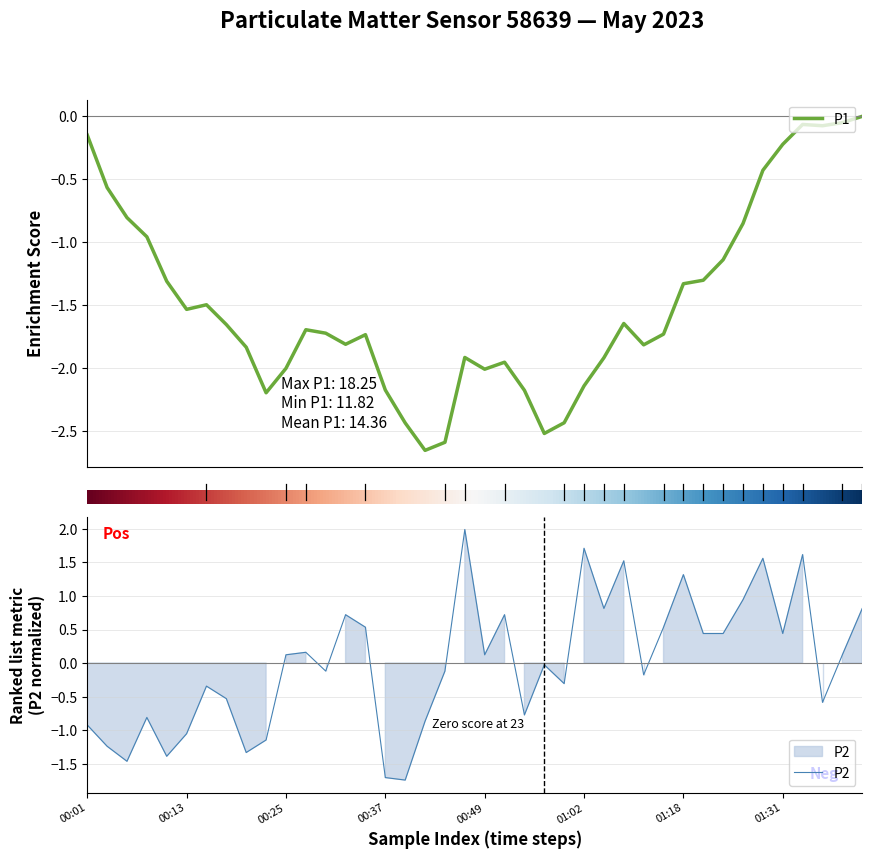

Is it true that P2 equals -1.6 at 00:13?

False